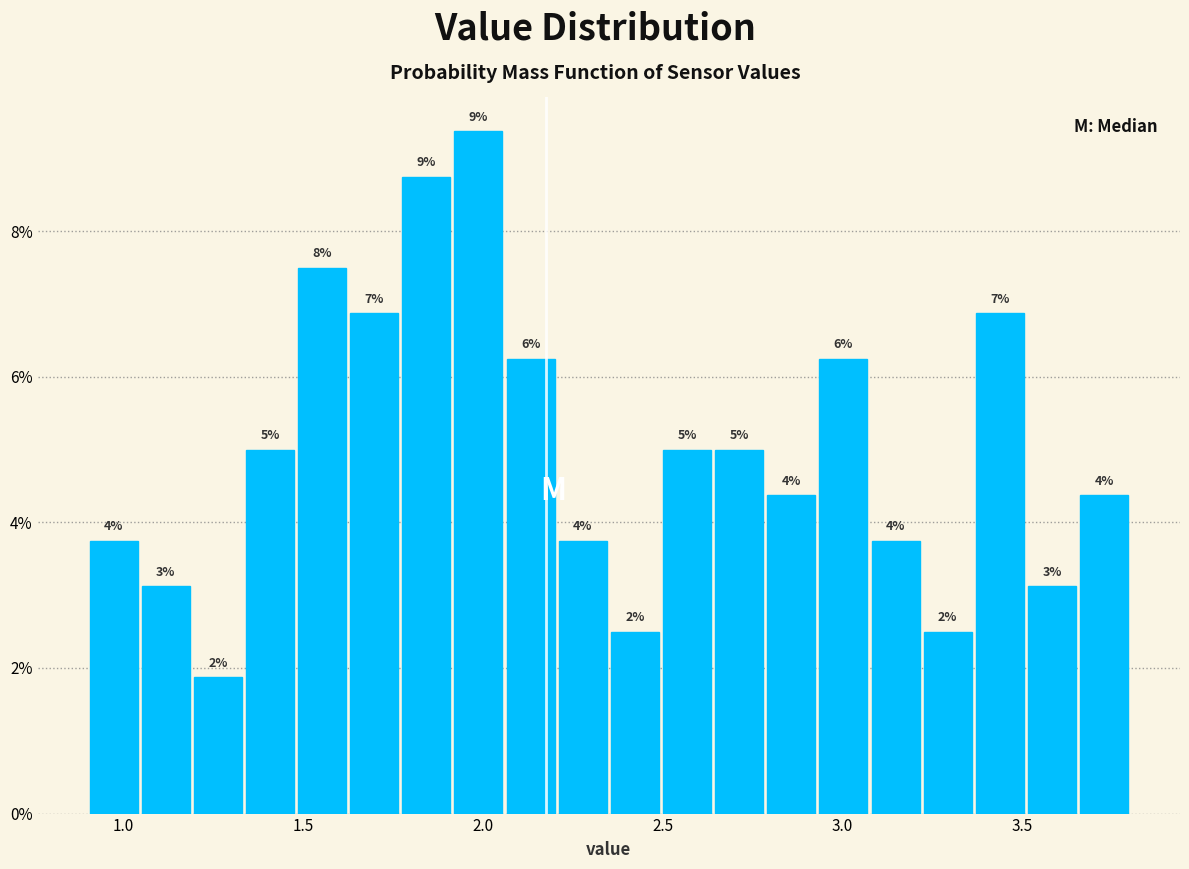

Around what value on the x-axis is the tallest bar? Give the approximate position of its centre, as read against the axis.

2.00